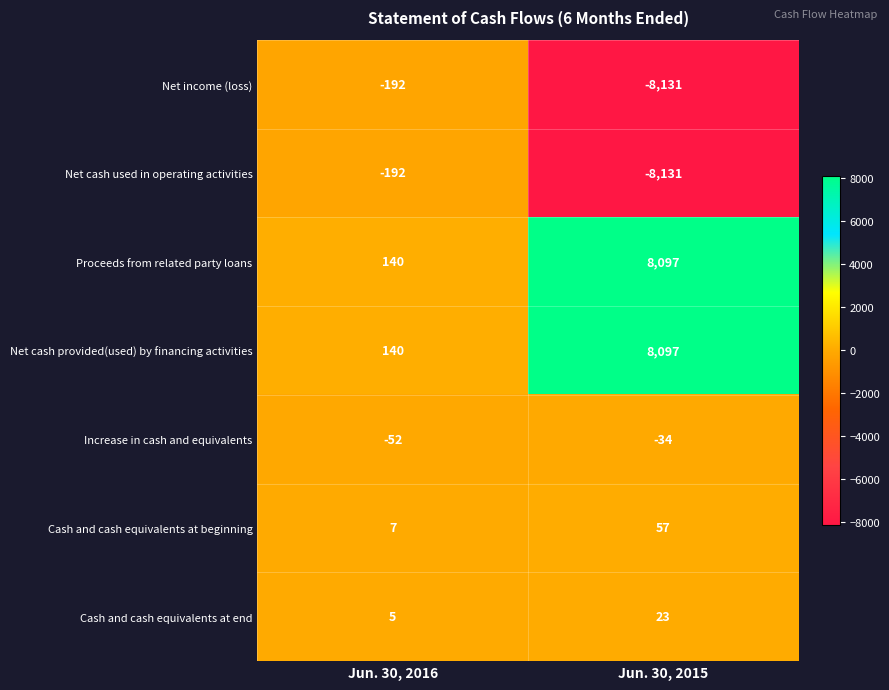

How many data points does each series have?

2